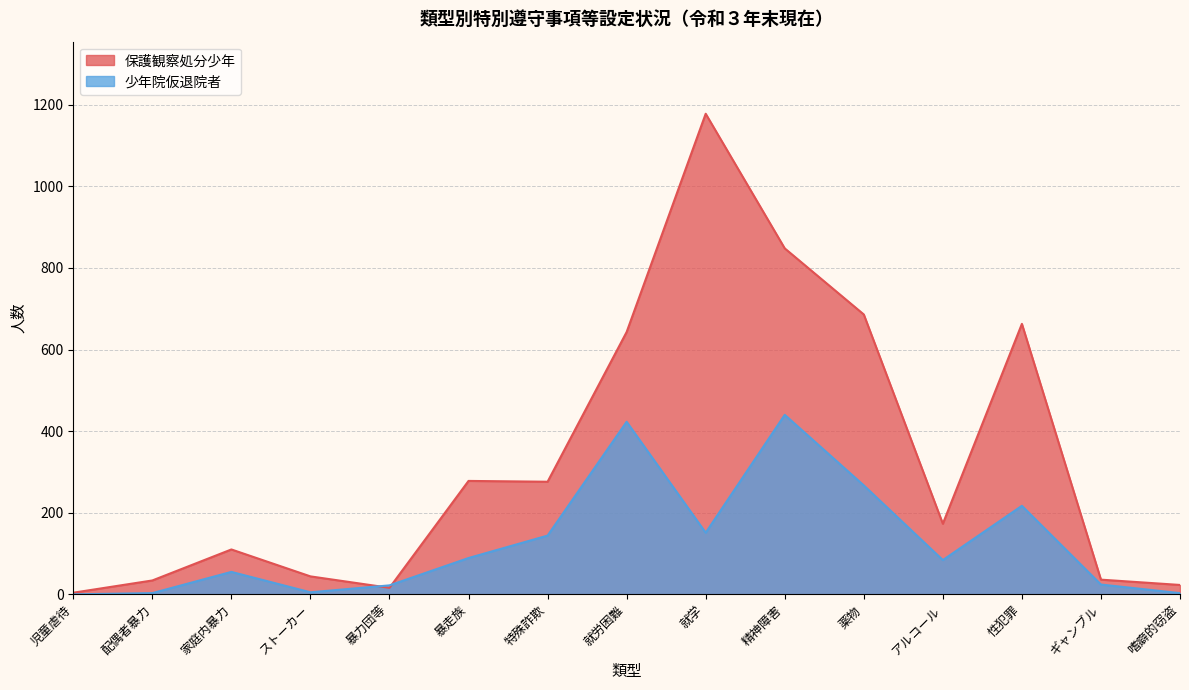

Does the chart have visible grid lines?

Yes